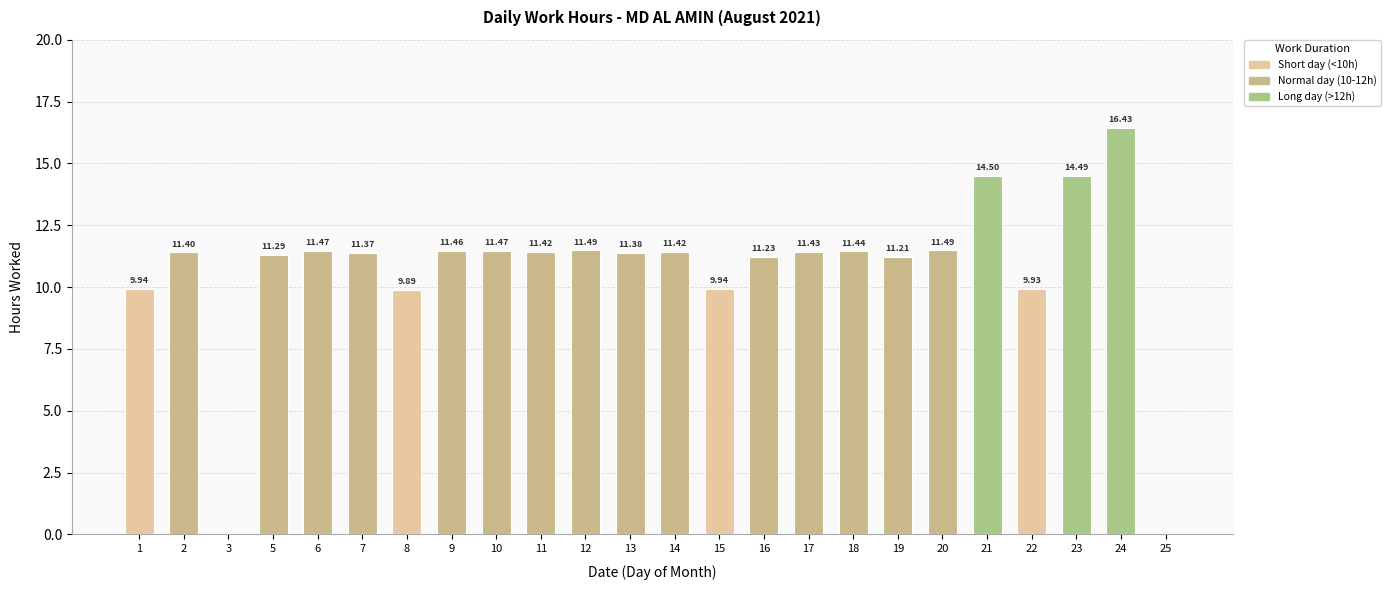

Between 22 and 23, which is larger?

23